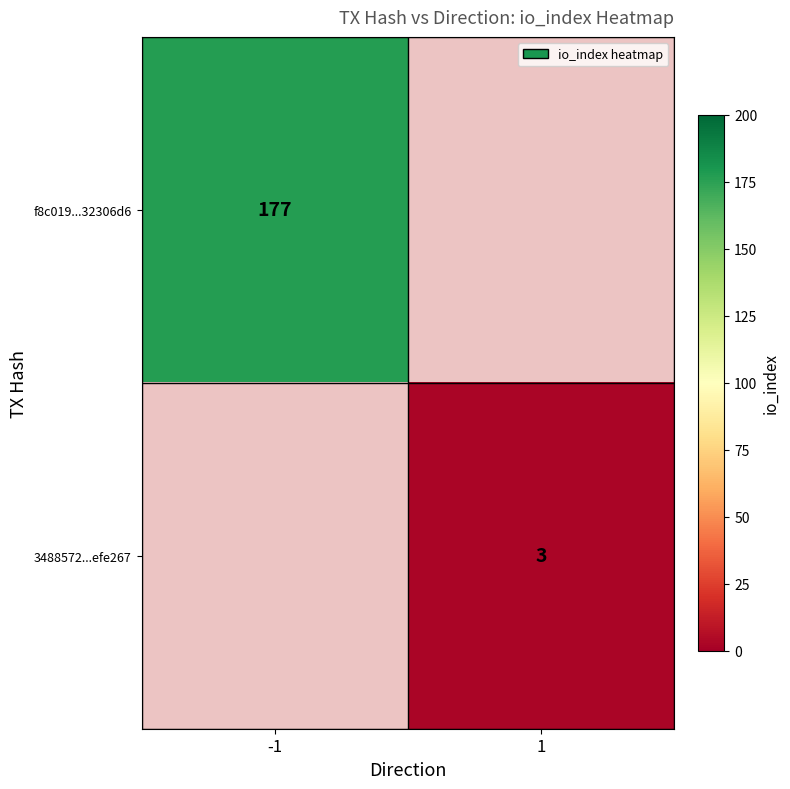

True or false: f8c019...32306d6 has a value of 300.4 at -1.

False